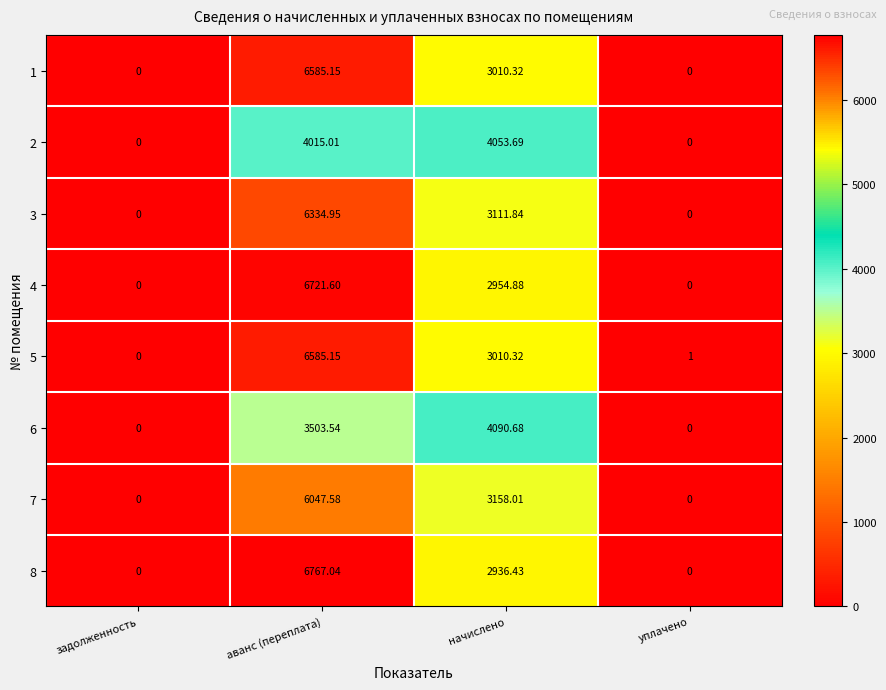

At which category is the sum across all series the highest?

аванс (переплата)